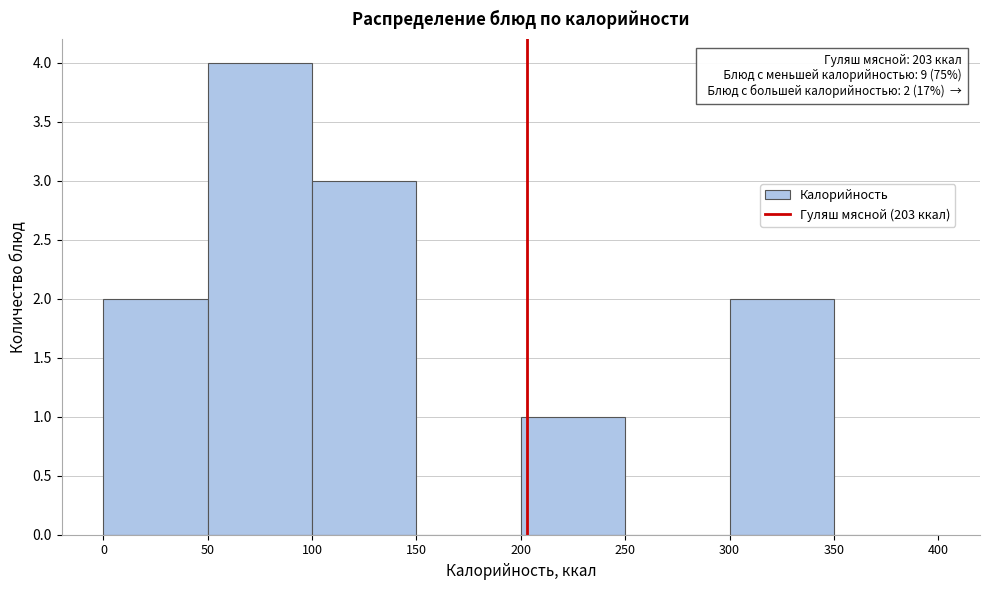

Over which range of the x-axis is the bar tallest?

50 to 100